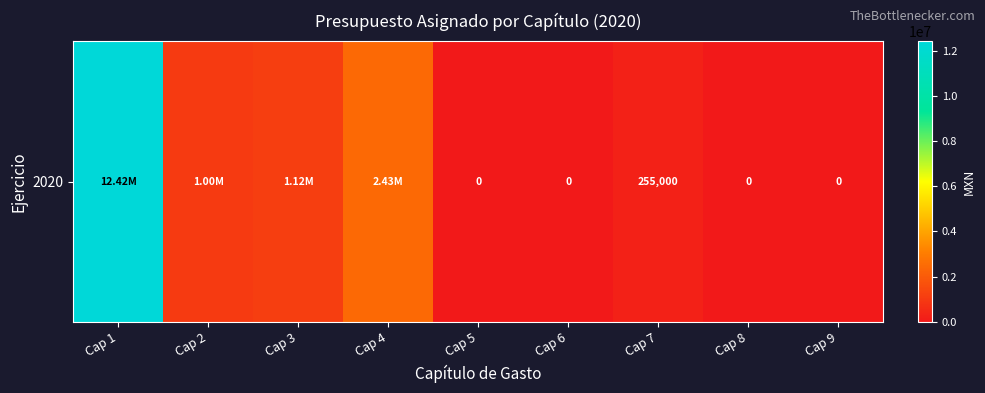

How many data points are less than 255000?

4